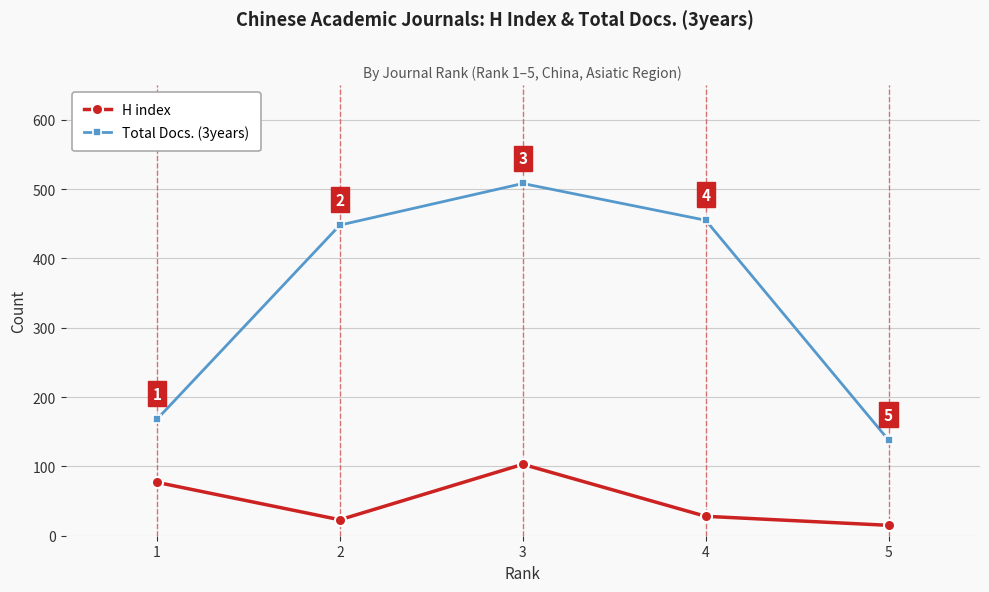

True or false: Total Docs. (3years) and H index cross at least once.

False